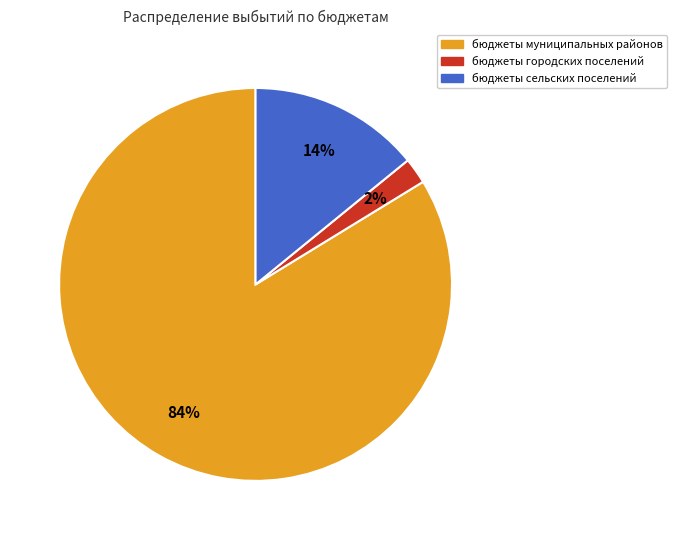

Rank the categories by value from highest to lowest.

бюджеты муниципальных районов, бюджеты сельских поселений, бюджеты городских поселений